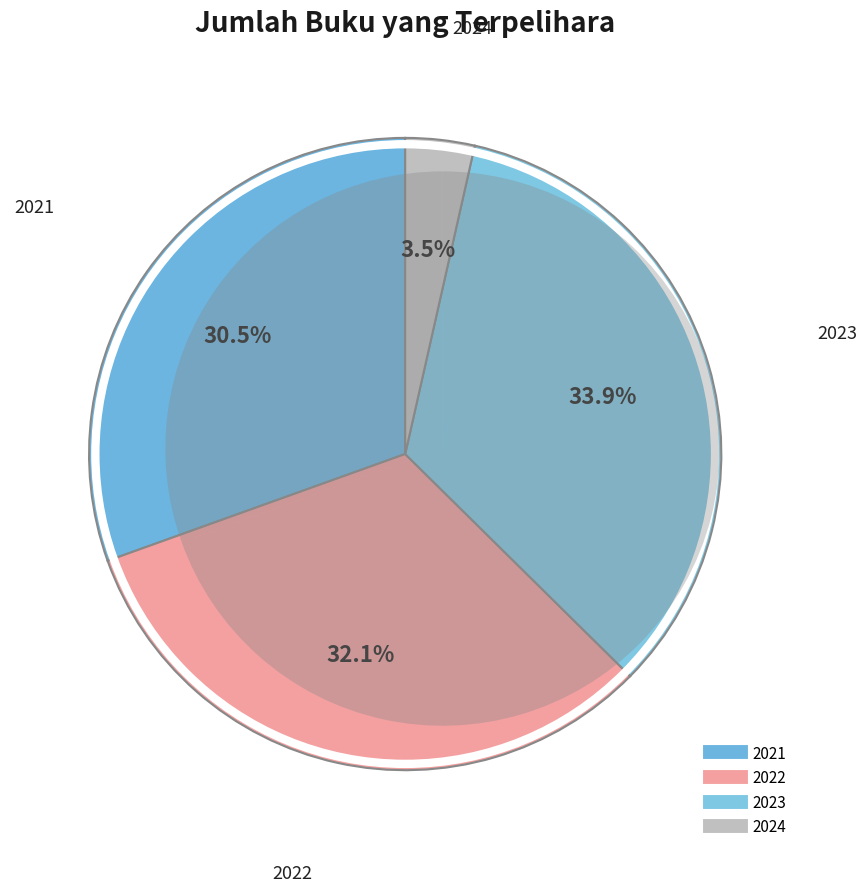

To the nearest percent, what is the combined percentage of 2022 and 2023?

66%